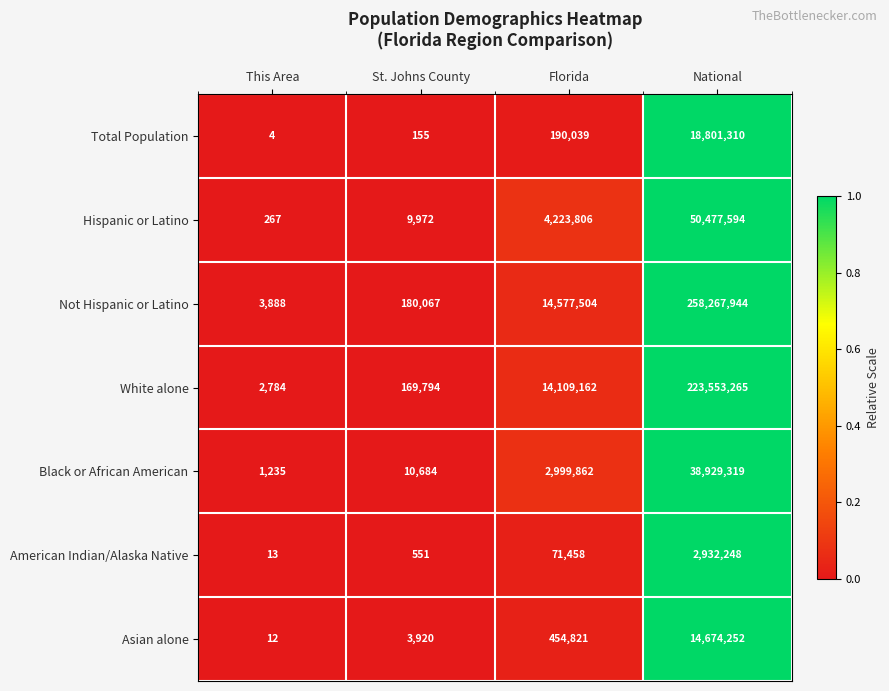

What is the difference between the highest and lowest values at National?

255335696